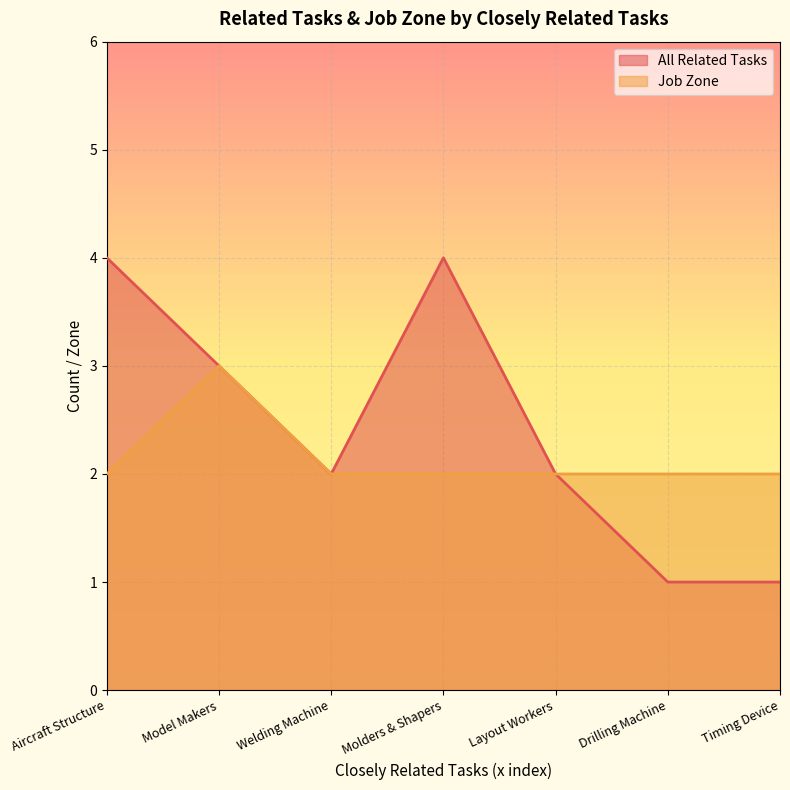

Which series has the largest total across all categories?

All Related Tasks